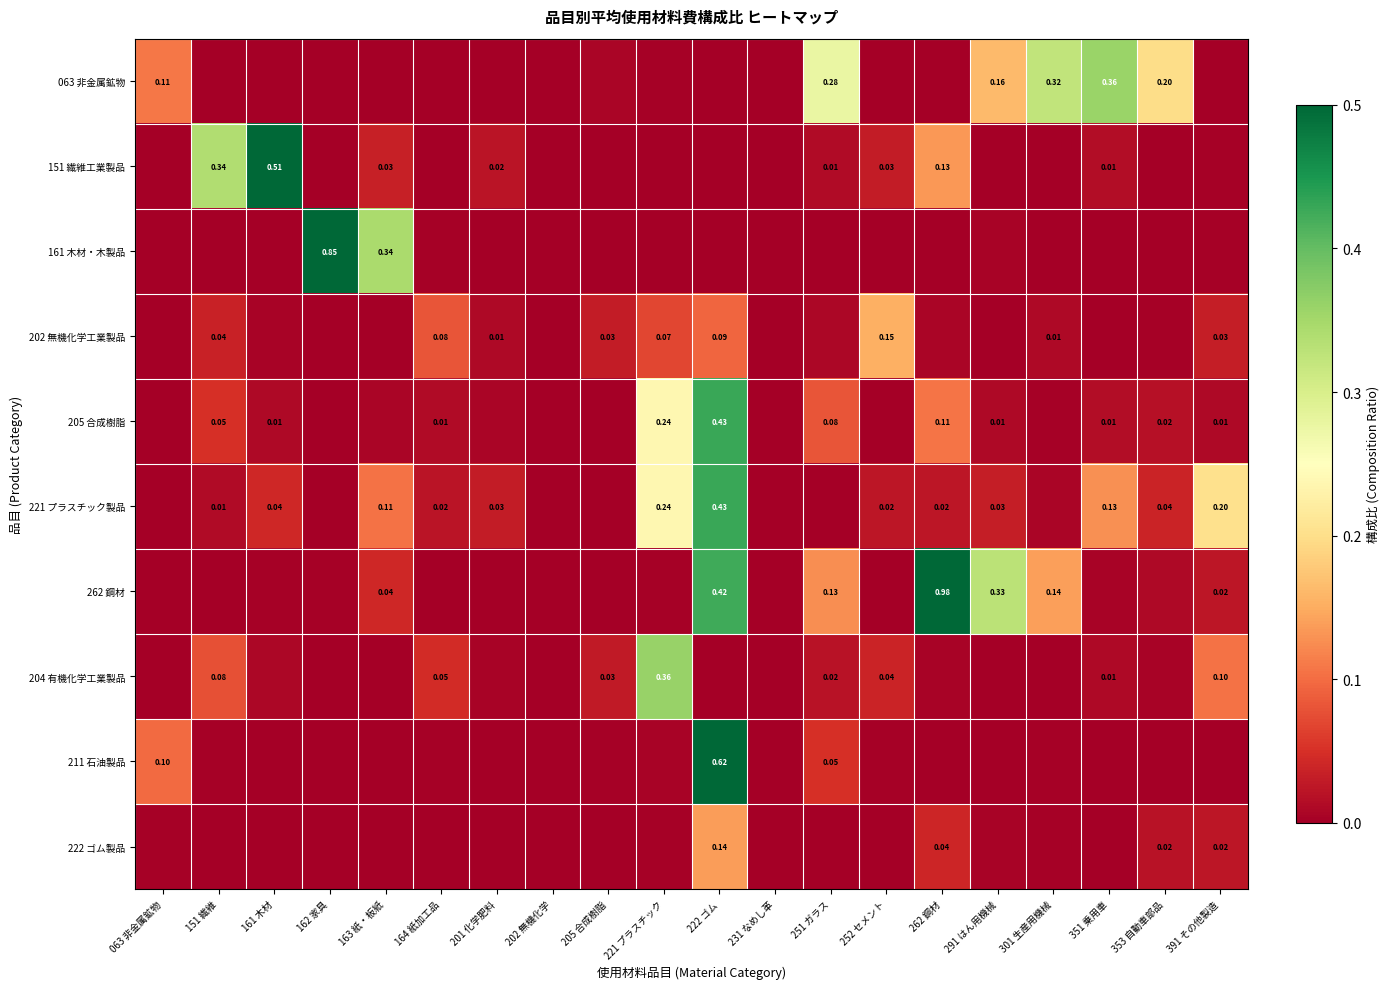

Is the value of 205 合成樹脂 at 151 繊維 greater than the value of 222 ゴム製品 at 353 自動車部品?

Yes